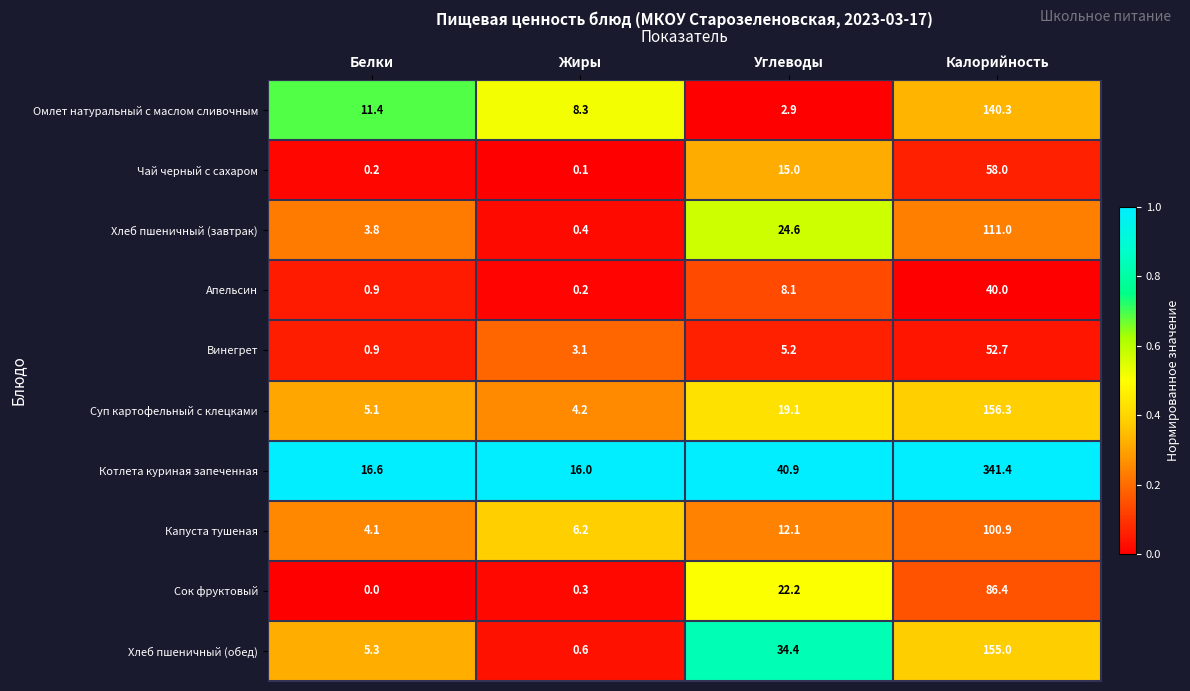

What is the spread (max minus min) of values at Калорийность?

301.4